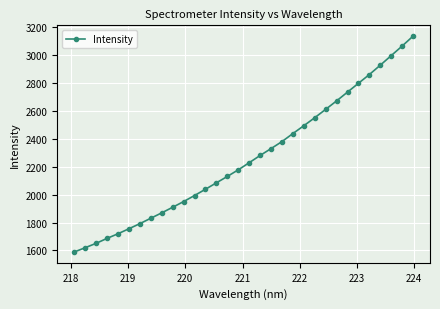

What is the value of the 23rd point from the left?

2550.4